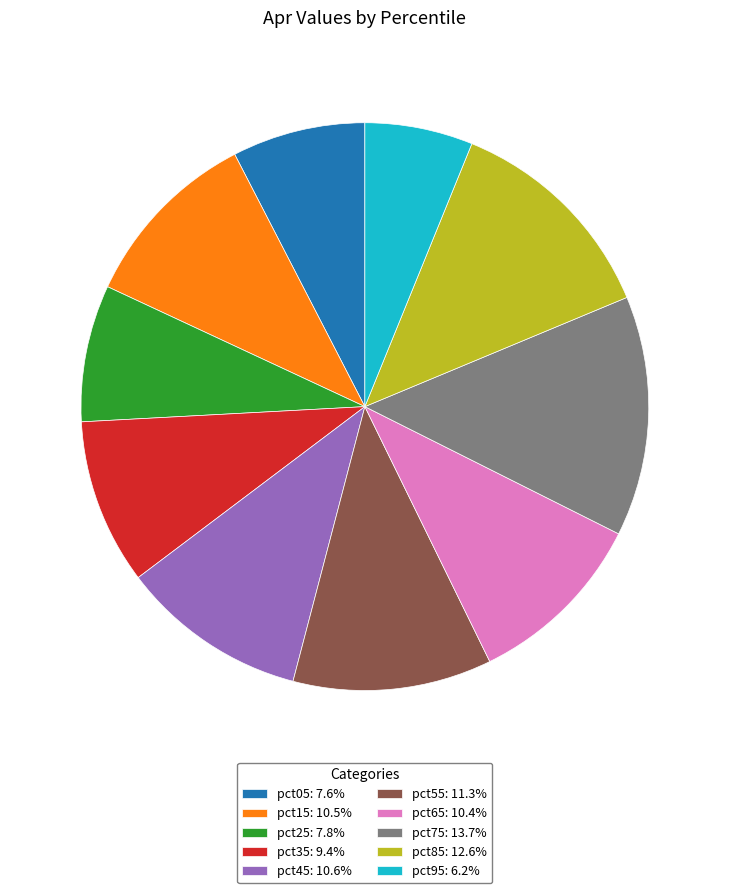

Is there a majority slice in this chart?

No